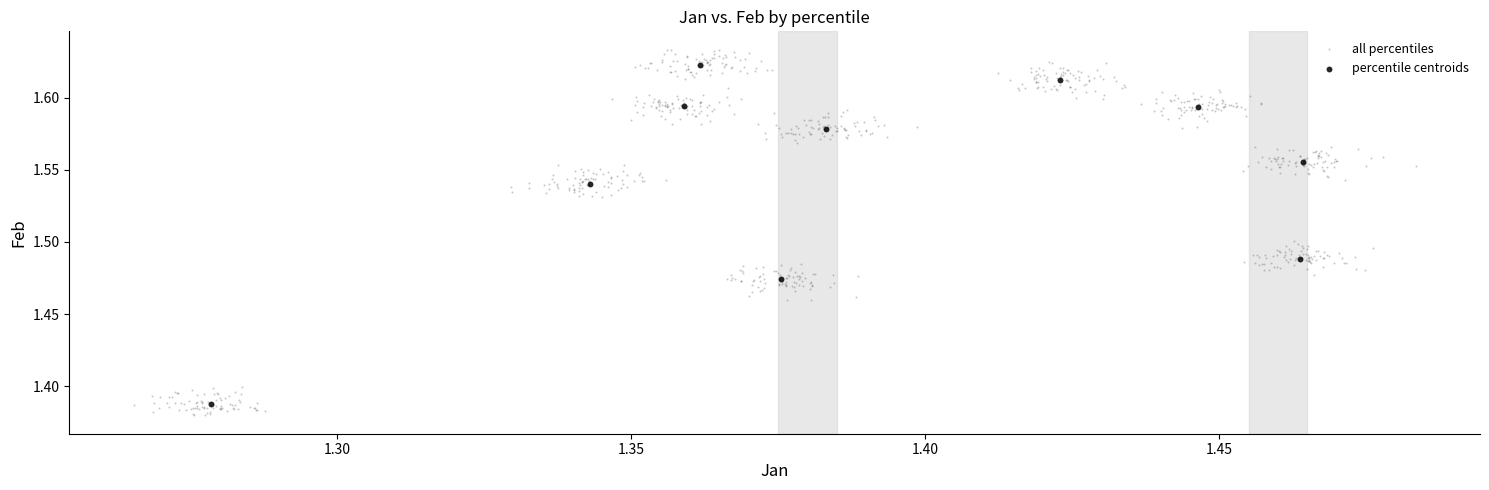

Which series has the widest spread of Y values?

all percentiles